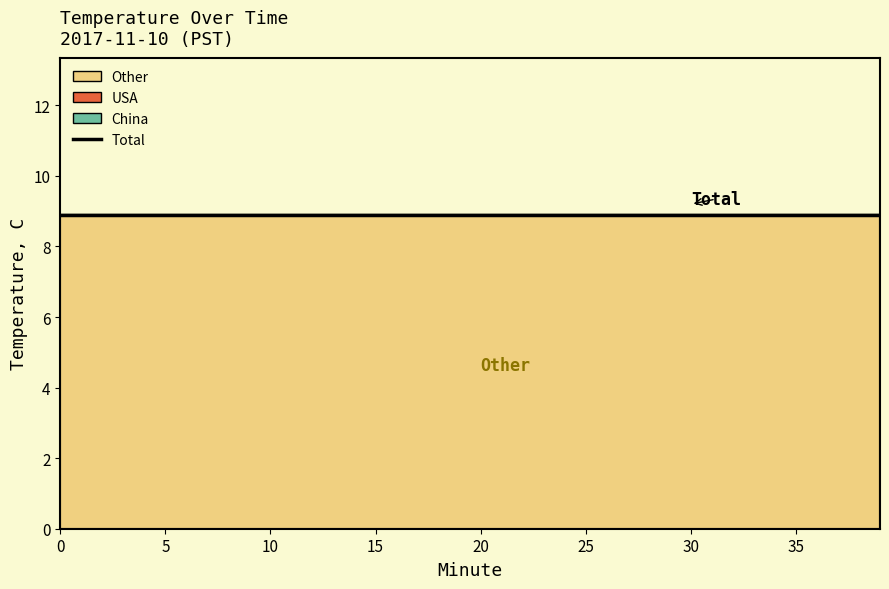

What is the total value across all series at 0?

8.9